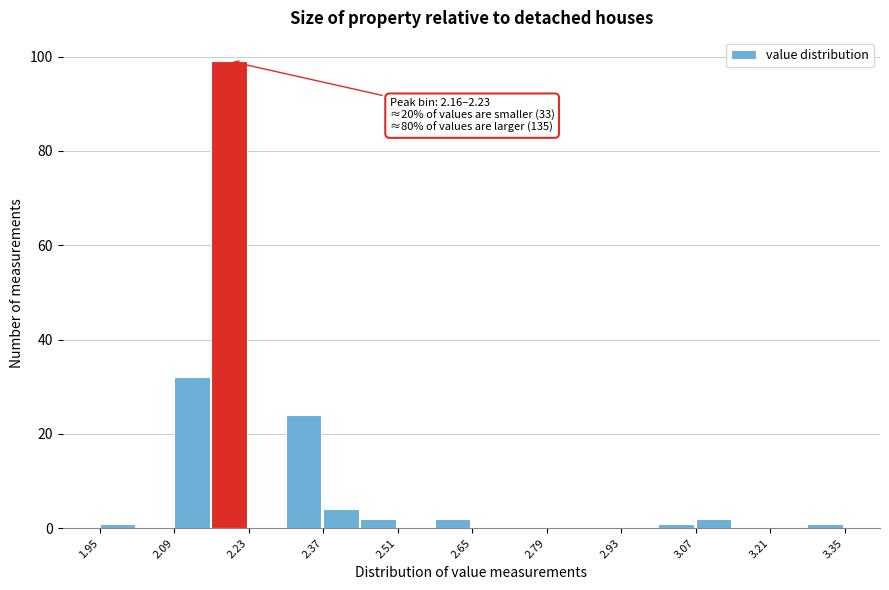

Around what value on the x-axis is the tallest bar? Give the approximate position of its centre, as read against the axis.

2.20